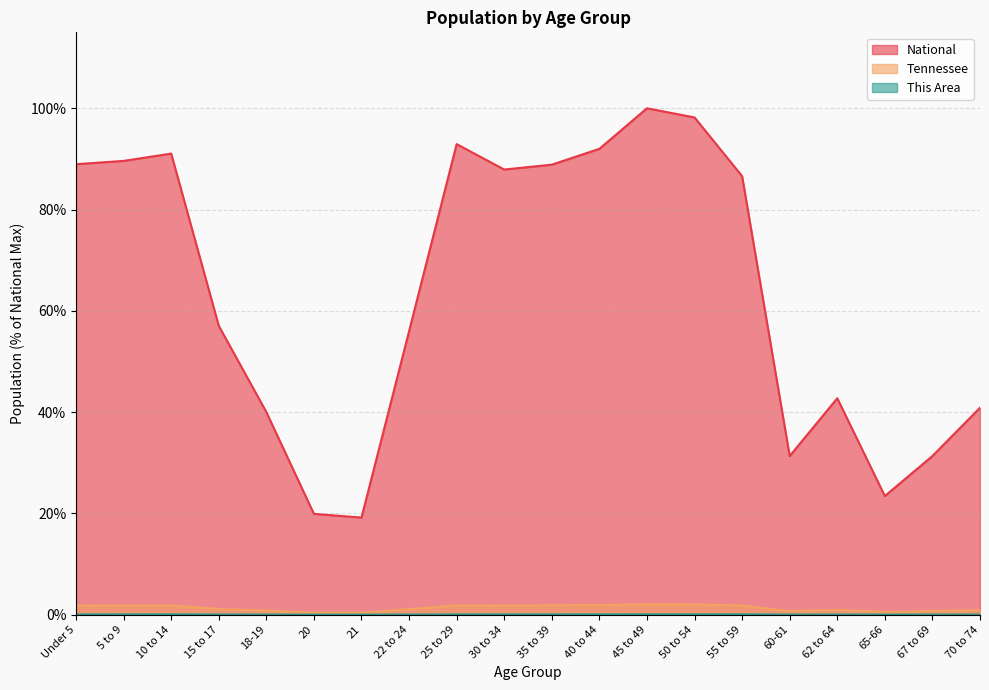

Where does the Tennessee series first go above 1?

Under 5